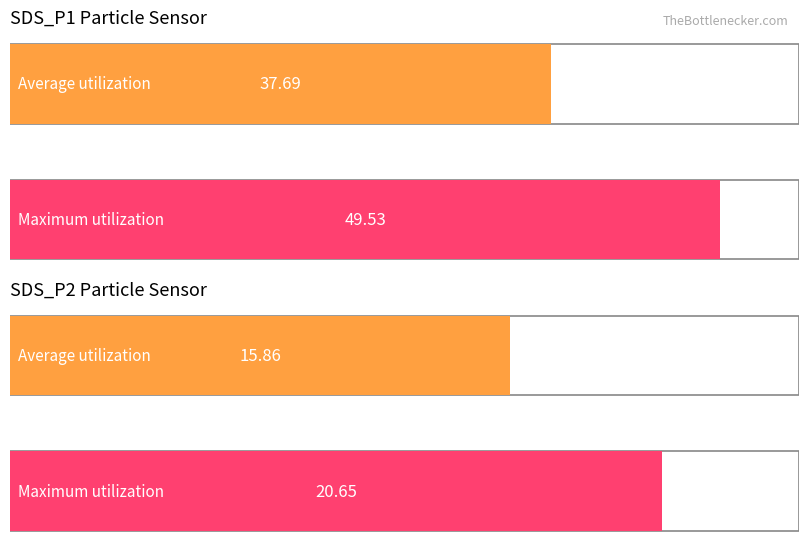

Does the chart contain any negative values?

No